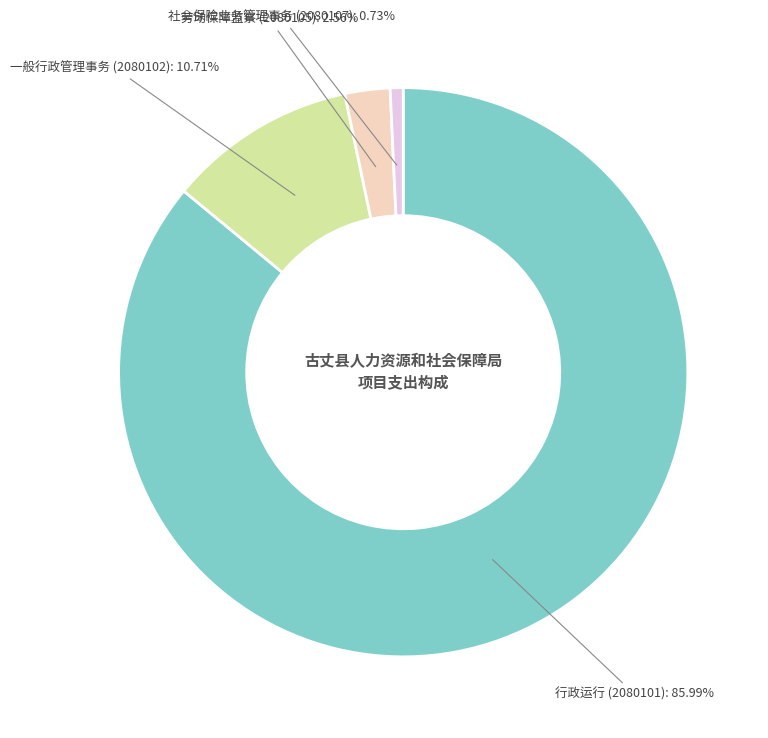

How many slices are in this pie chart?

4